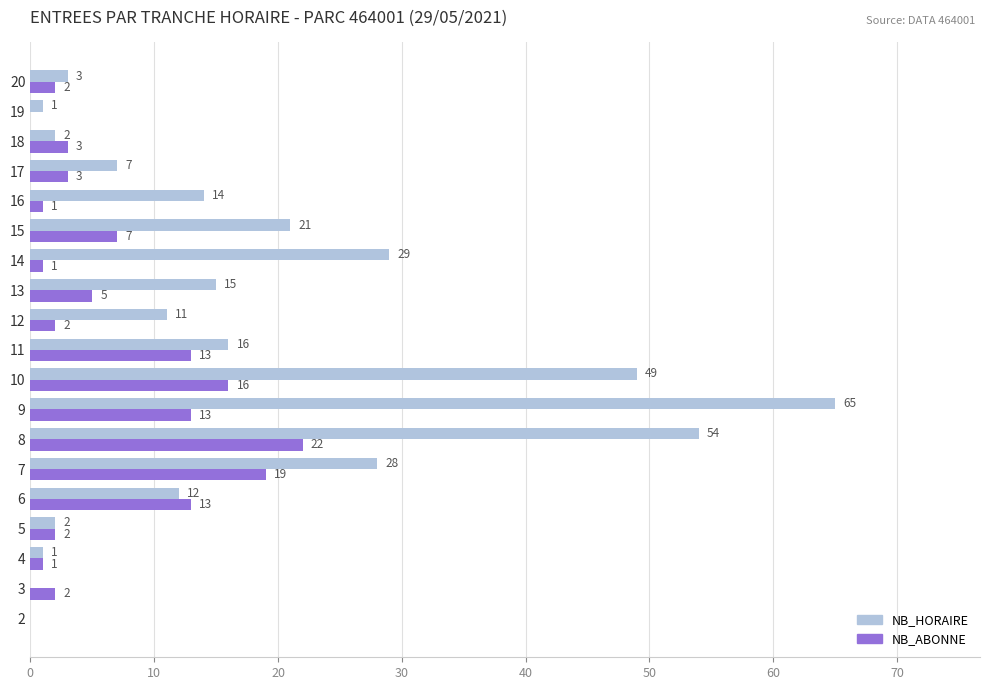

Which series changed the most between 15 and 16?

NB_HORAIRE